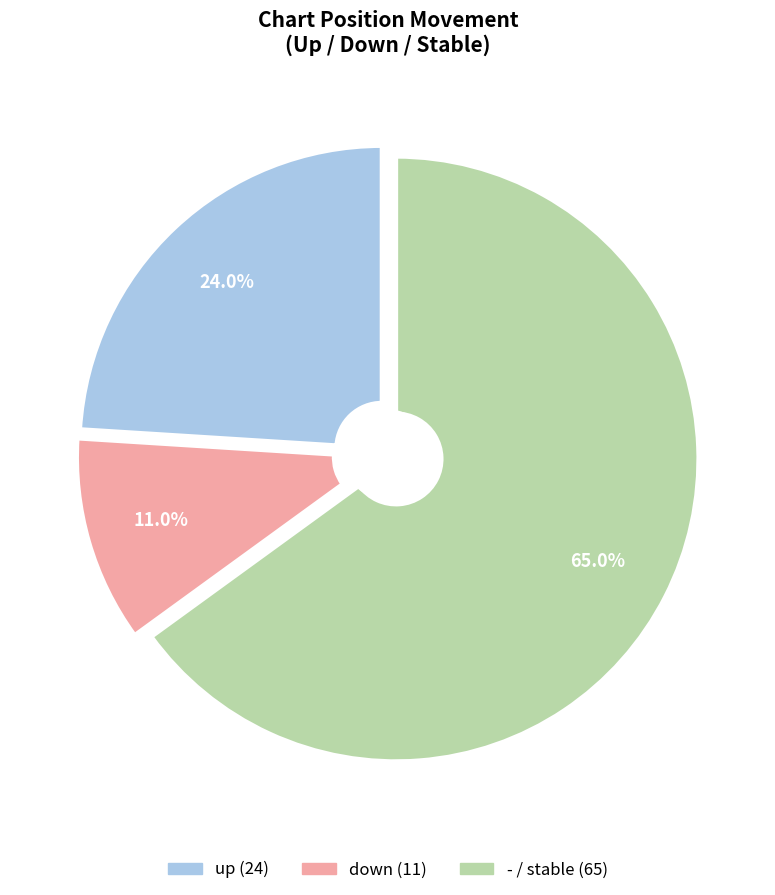

Which category has the biggest portion of the pie?

-